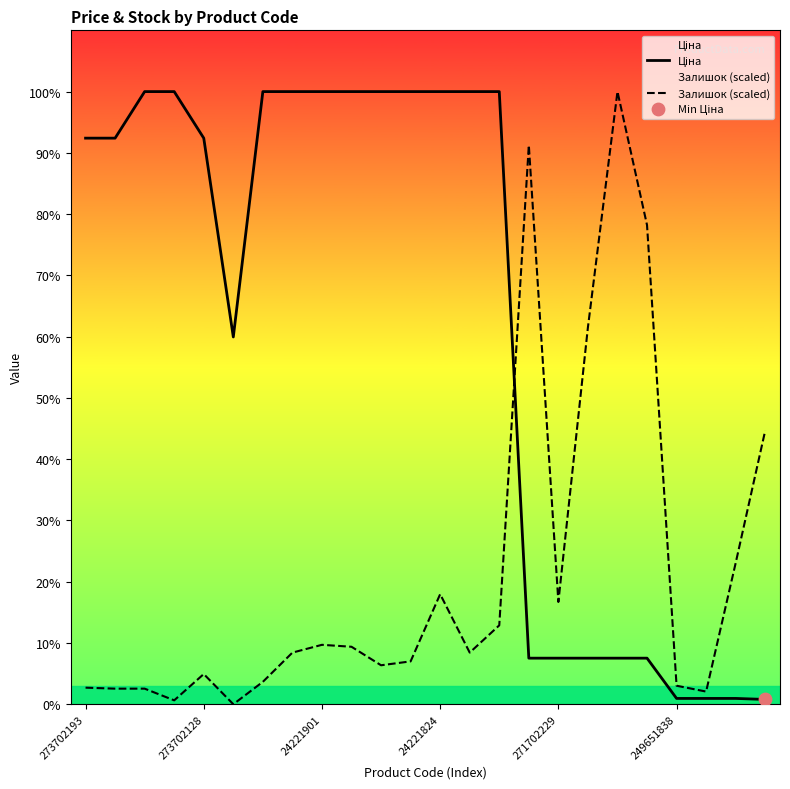

At which category is the sum across all series the highest?

24221824